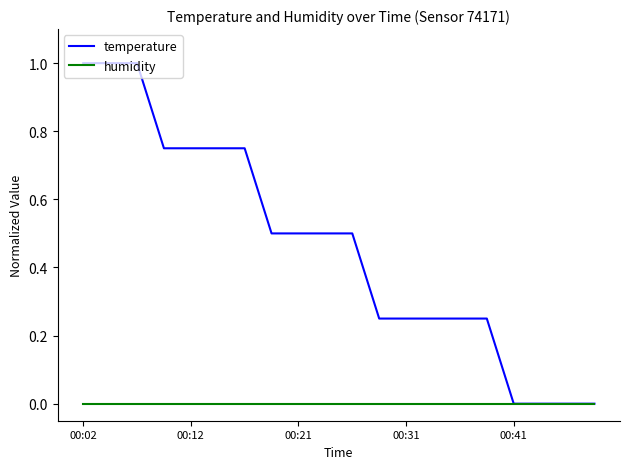

Does the chart have visible grid lines?

No